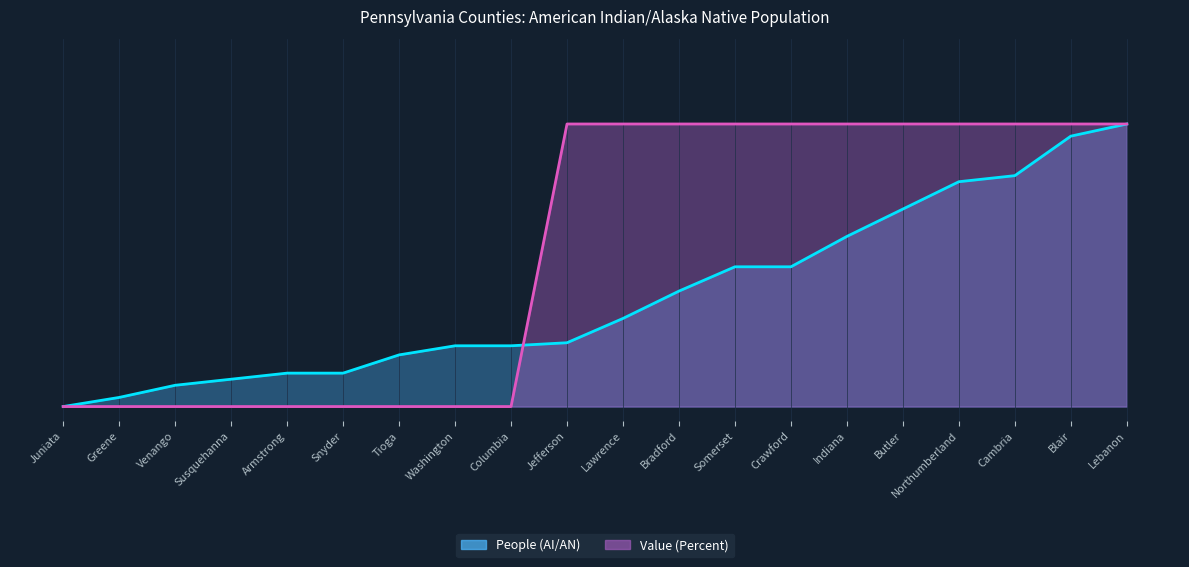

How many values in the Value (Percent) line series are below 1?

9